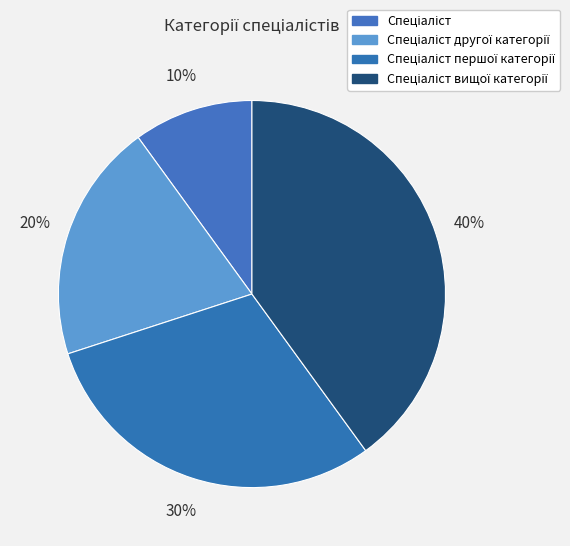

Is it true that Спеціаліст другої категорії is 28% of the pie?

False